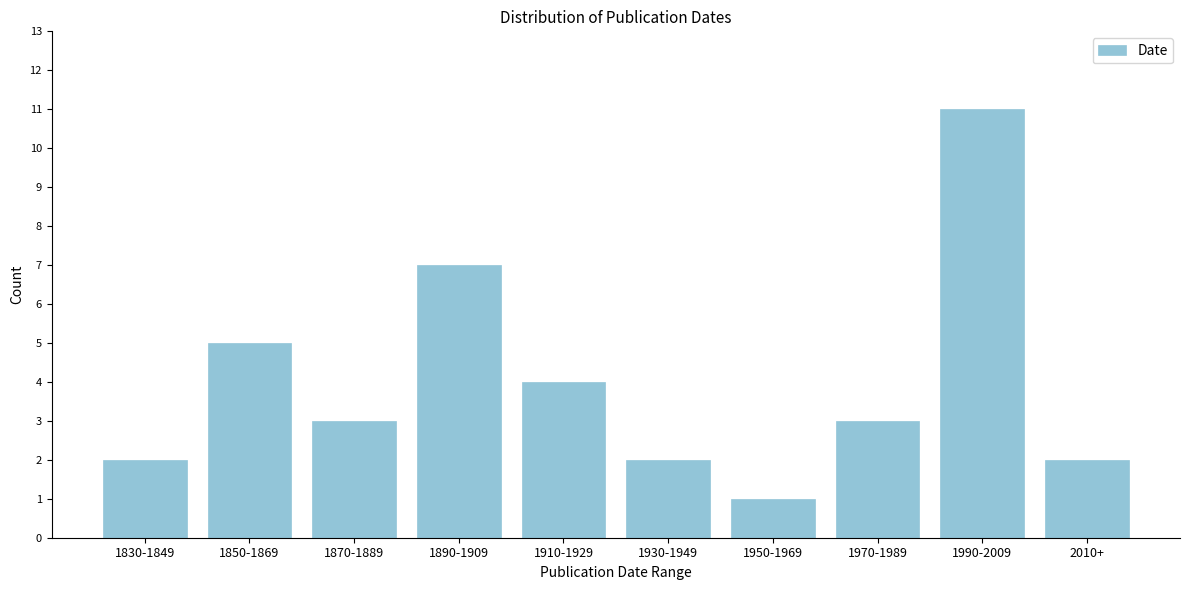

Reading left to right, transcribe all the data shown in this chart.

1830-1849=2	1850-1869=5	1870-1889=3	1890-1909=7	1910-1929=4	1930-1949=2	1950-1969=1	1970-1989=3	1990-2009=11	2010+=2